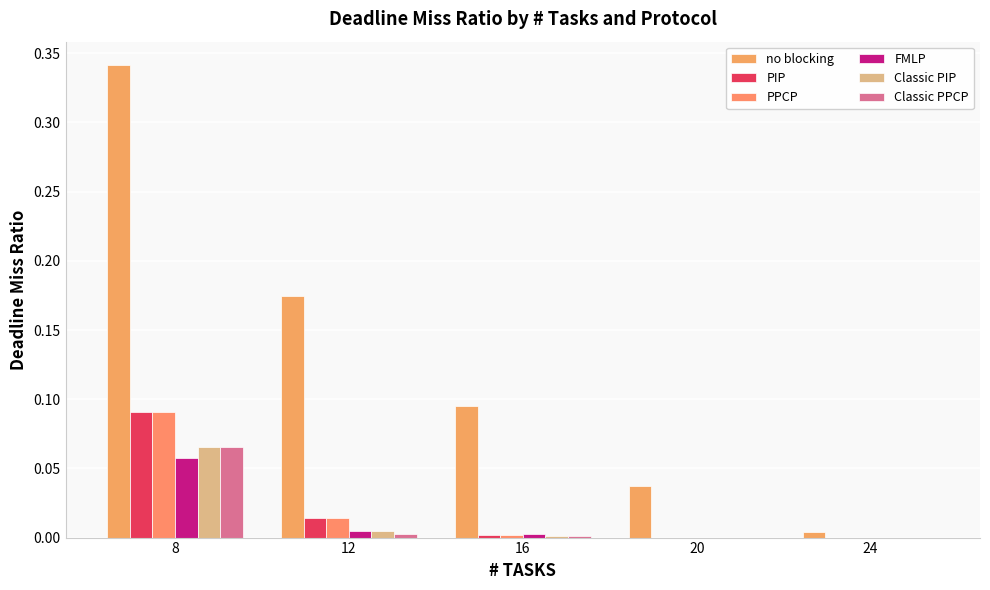

How many categories are shown in the chart?

5